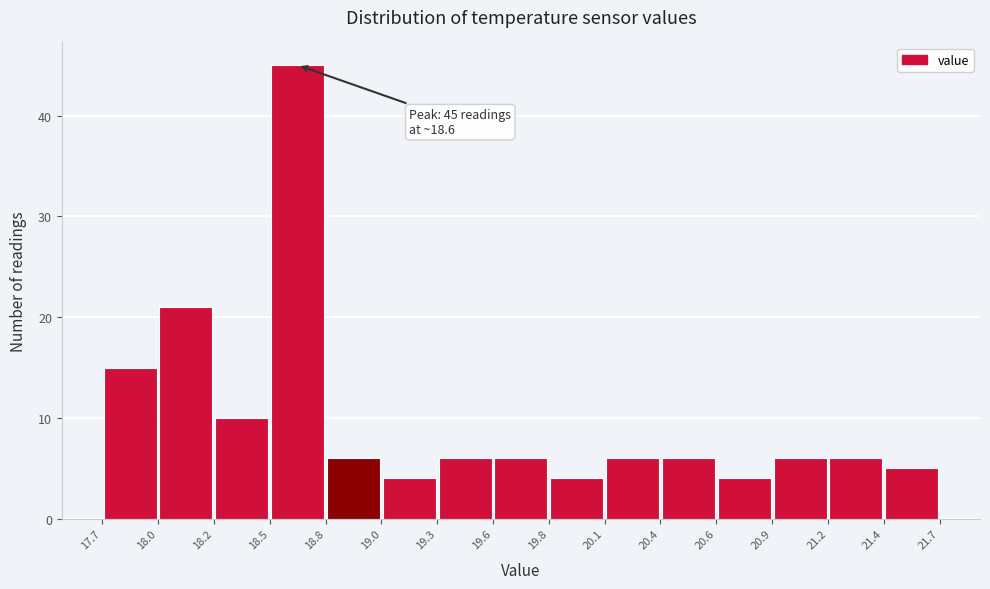

Which range on the x-axis has the tallest bar?

18.5 to 18.8